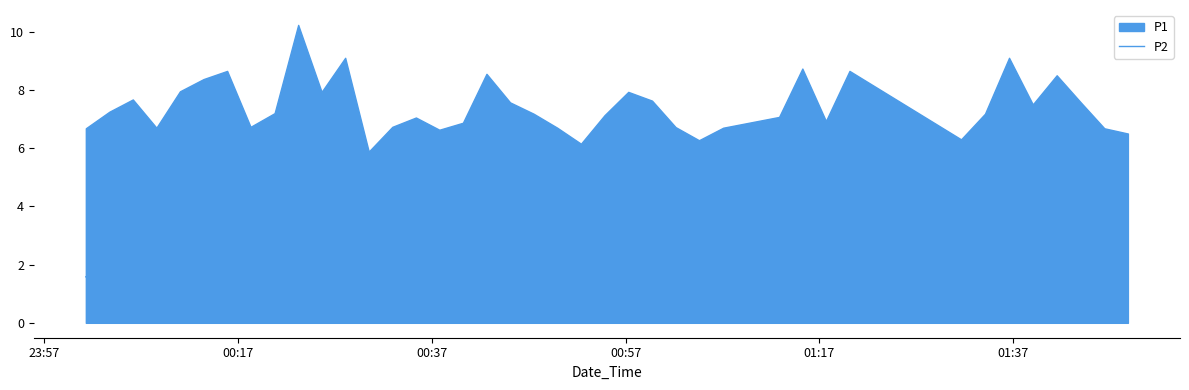

Reading left to right, transcribe all the data shown in this chart.

1.6	1.6	1.7	1.7	1.6	1.6	1.6	1.6	1.2	1.9	1.6	1.5	1.4	1.1	1.1	1.1	1.0	1.5	1.6	1.4	1.3	1.2	1.3	1.3	1.5	1.6	1.5	1.4	1.3	2.0	1.3	1.6	1.9	1.6	1.4	1.5	1.6	1.5	1.7	1.7